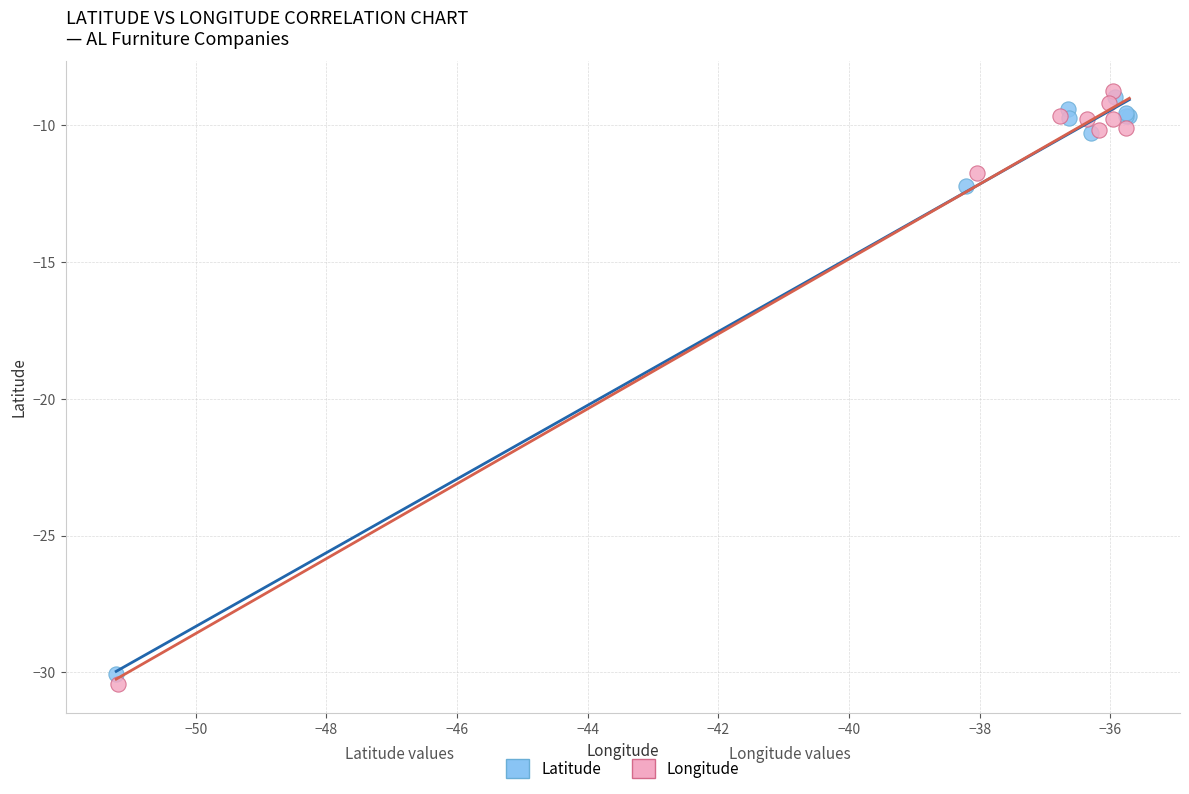

Which series reaches the maximum Y coordinate?

Longitude